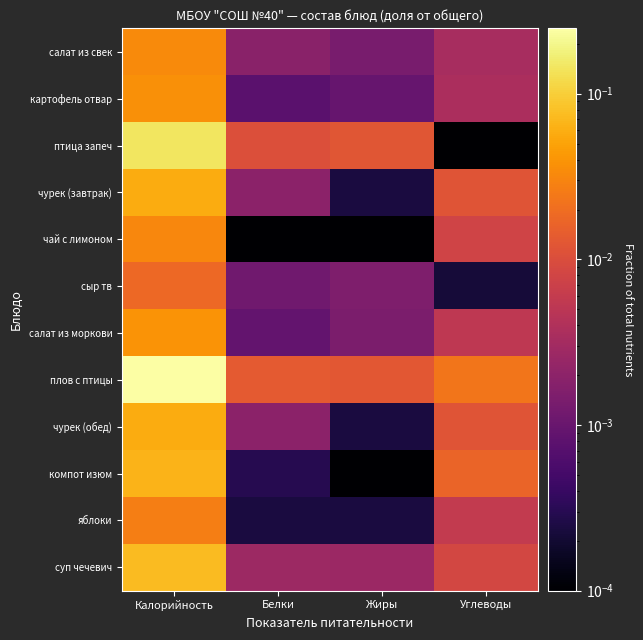

Reading left to right, what are all the values shown in this chart?

салат из свек: Калорийность=0.0	Белки=0.0	Жиры=0.0	Углеводы=0.0
картофель отвар: Калорийность=0.0	Белки=0.0	Жиры=0.0	Углеводы=0.0
птица запеч: Калорийность=0.1	Белки=0.0	Жиры=0.0	Углеводы=0.0
чурек (завтрак): Калорийность=0.1	Белки=0.0	Жиры=0.0	Углеводы=0.0
чай с лимоном: Калорийность=0.0	Белки=0.0	Жиры=0.0	Углеводы=0.0
сыр тв: Калорийность=0.0	Белки=0.0	Жиры=0.0	Углеводы=0.0
салат из моркови: Калорийность=0.0	Белки=0.0	Жиры=0.0	Углеводы=0.0
плов с птицы: Калорийность=0.2	Белки=0.0	Жиры=0.0	Углеводы=0.0
чурек (обед): Калорийность=0.1	Белки=0.0	Жиры=0.0	Углеводы=0.0
компот изюм: Калорийность=0.1	Белки=0.0	Жиры=0.0	Углеводы=0.0
яблоки: Калорийность=0.0	Белки=0.0	Жиры=0.0	Углеводы=0.0
суп чечевич: Калорийность=0.1	Белки=0.0	Жиры=0.0	Углеводы=0.0